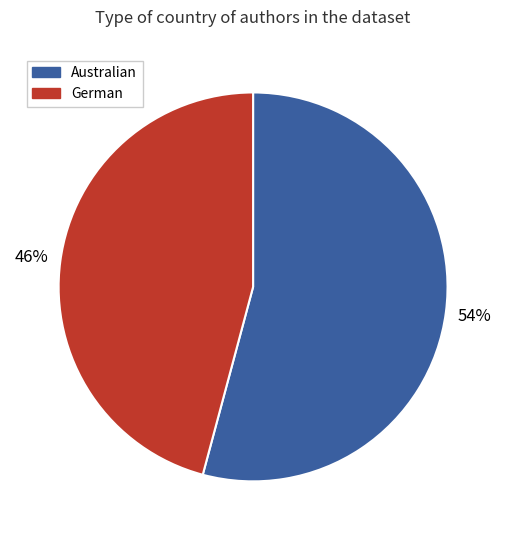

To the nearest percent, what is the average slice percentage?

50%